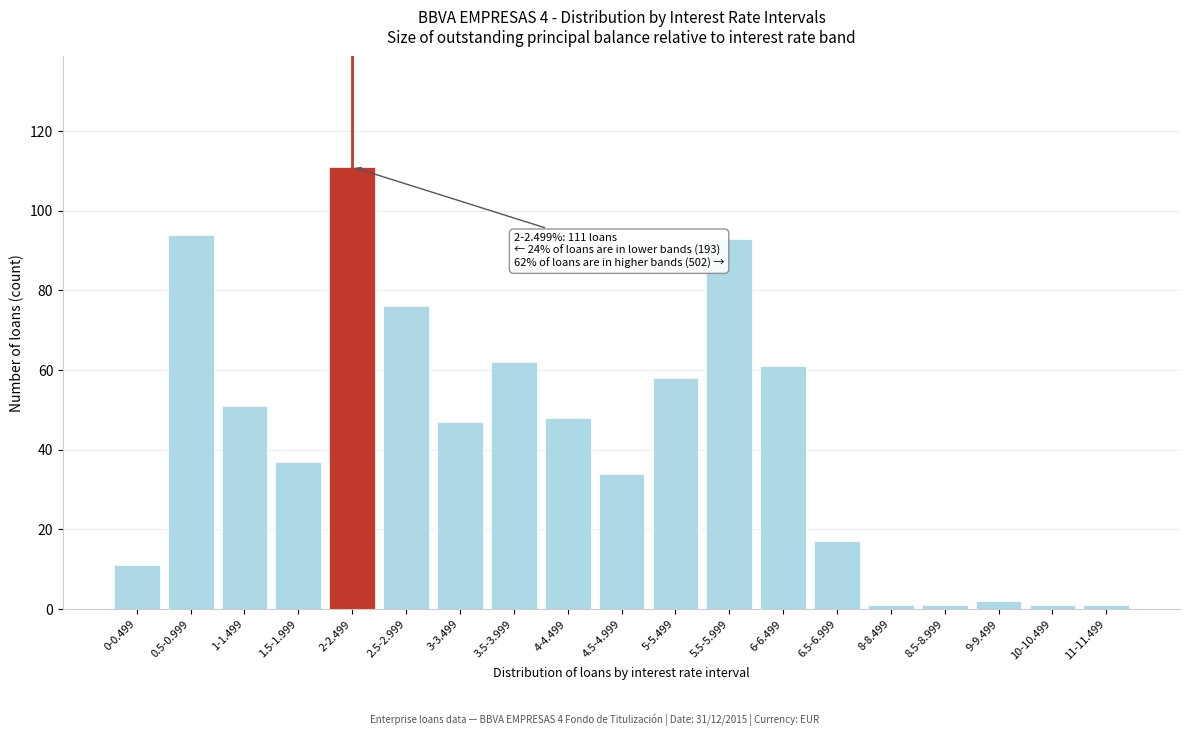

Reading left to right, extract all data points from this chart.

11	94	51	37	111	76	47	62	48	34	58	93	61	17	1	1	2	1	1